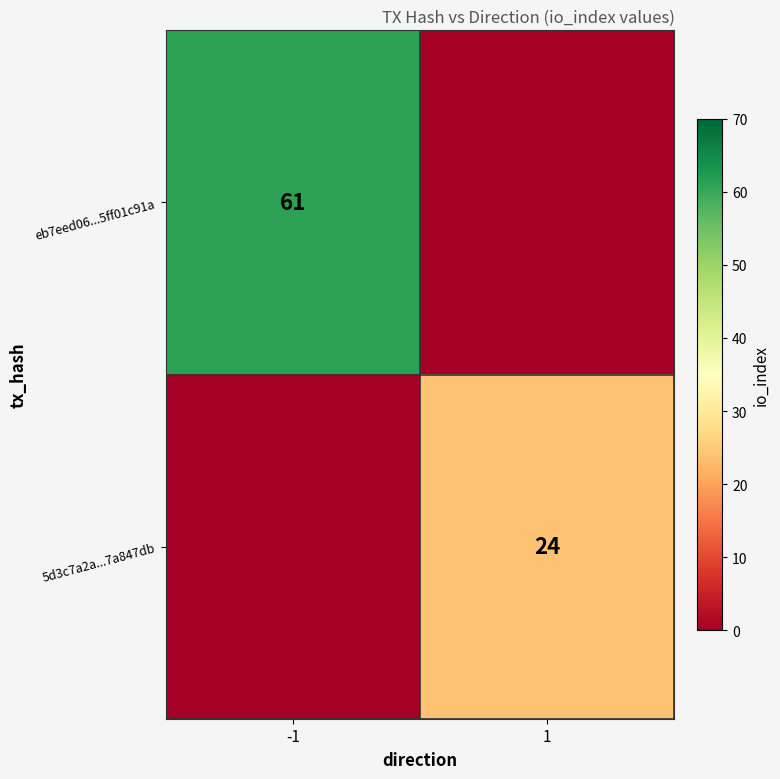

The 5d3c7a2a...7a847db series shows 16 at 1. True or false?

False